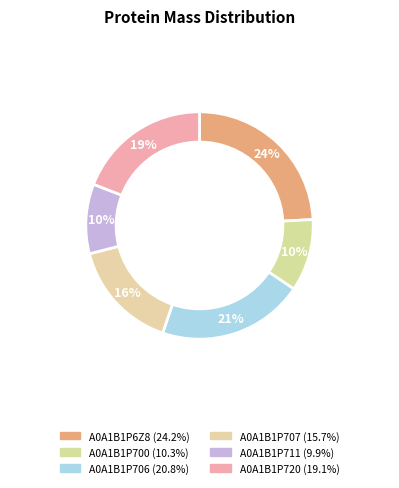

What is the largest slice in the pie chart?

A0A1B1P6Z8